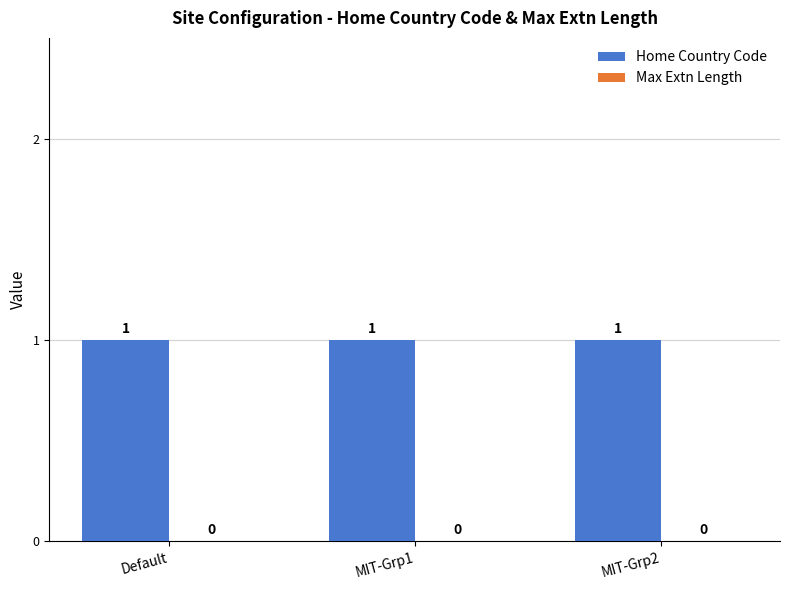

Which series has the largest total across all categories?

Home Country Code